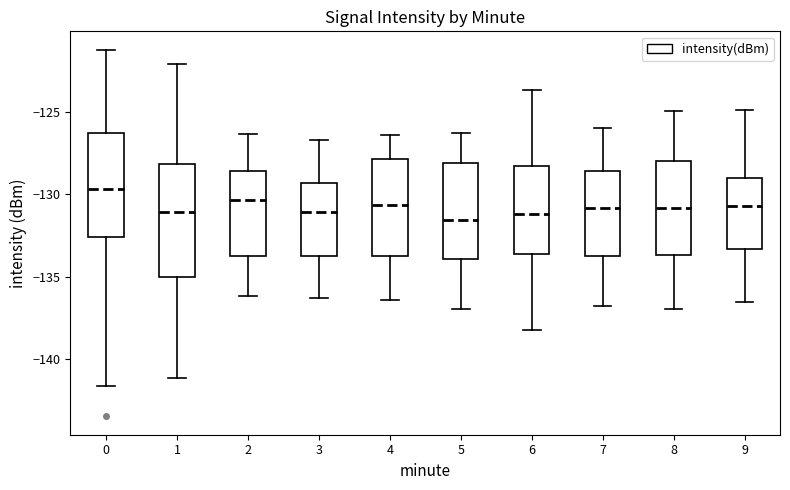

Reading left to right, transcribe this box plot: for each box, give where its median line is, the range the box spans, and where its two whiskers end, as read against the y-axis. The values are not printed on the chart, so give them approximately, as read against the axis.

0: median -129.5, box -132.5 to -126.5, whiskers -141.5 to -121.0
1: median -131.0, box -135.0 to -128.0, whiskers -141.0 to -122.0
2: median -130.5, box -134.0 to -128.5, whiskers -136.0 to -126.5
3: median -131.0, box -134.0 to -129.5, whiskers -136.5 to -126.5
4: median -130.5, box -134.0 to -128.0, whiskers -136.5 to -126.5
5: median -131.5, box -134.0 to -128.0, whiskers -137.0 to -126.0
6: median -131.0, box -133.5 to -128.5, whiskers -138.0 to -123.5
7: median -131.0, box -133.5 to -128.5, whiskers -137.0 to -126.0
8: median -131.0, box -133.5 to -128.0, whiskers -137.0 to -125.0
9: median -130.5, box -133.5 to -129.0, whiskers -136.5 to -125.0